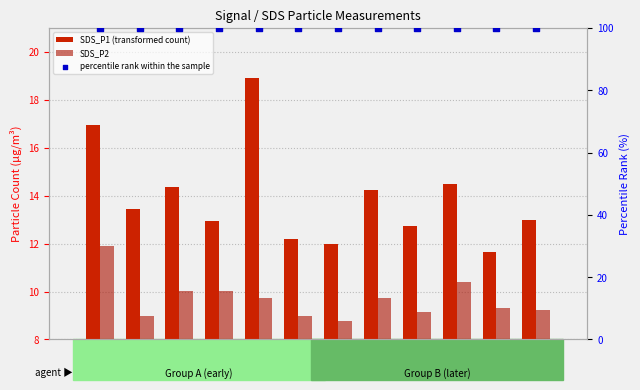

What are all the series names shown in the legend?

SDS_P1 (transformed count), SDS_P2, percentile rank within the sample